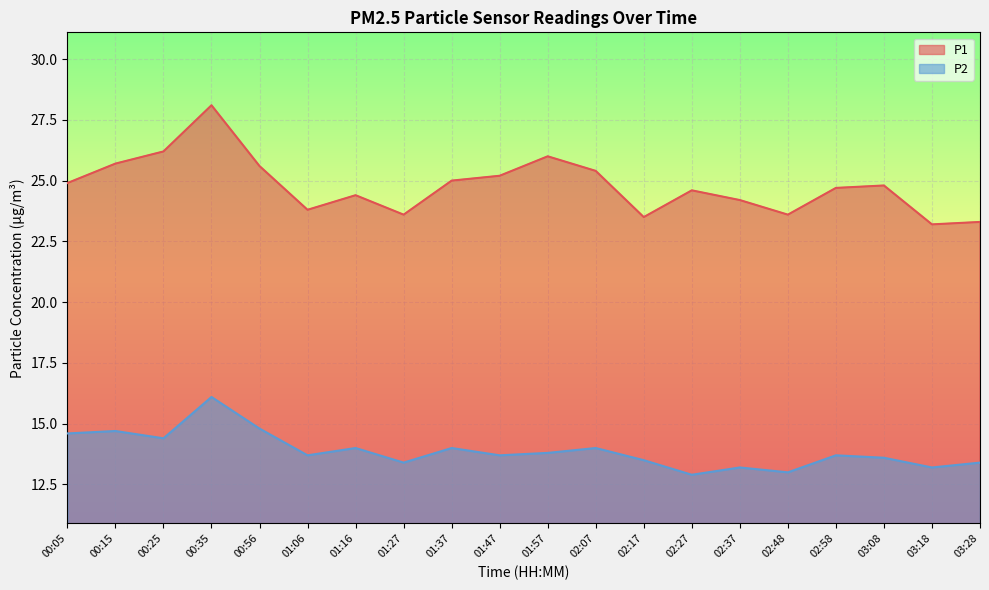

How many lines are shown in the chart?

2